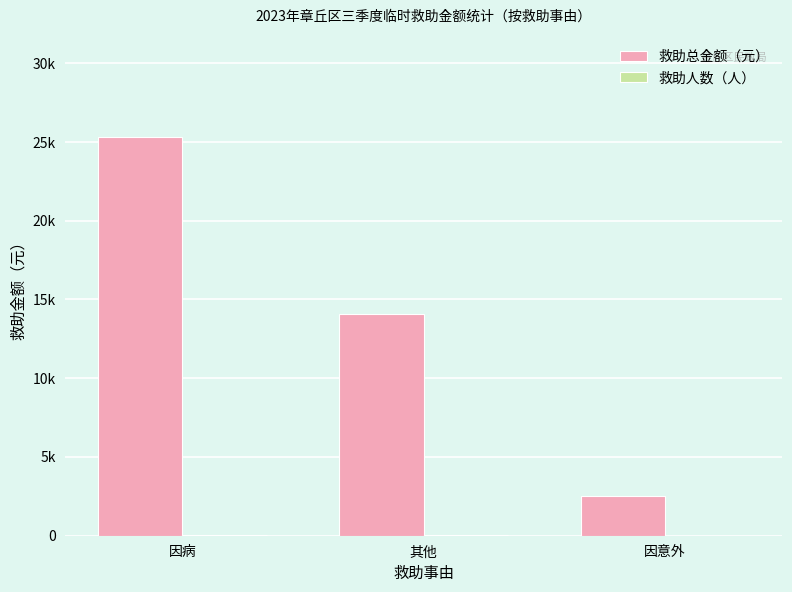

Reading left to right, transcribe all the data shown in this chart.

救助总金额（元）: 因病=25300	其他=14100	因意外=2500
救助人数（人）: 因病=26	其他=16	因意外=2